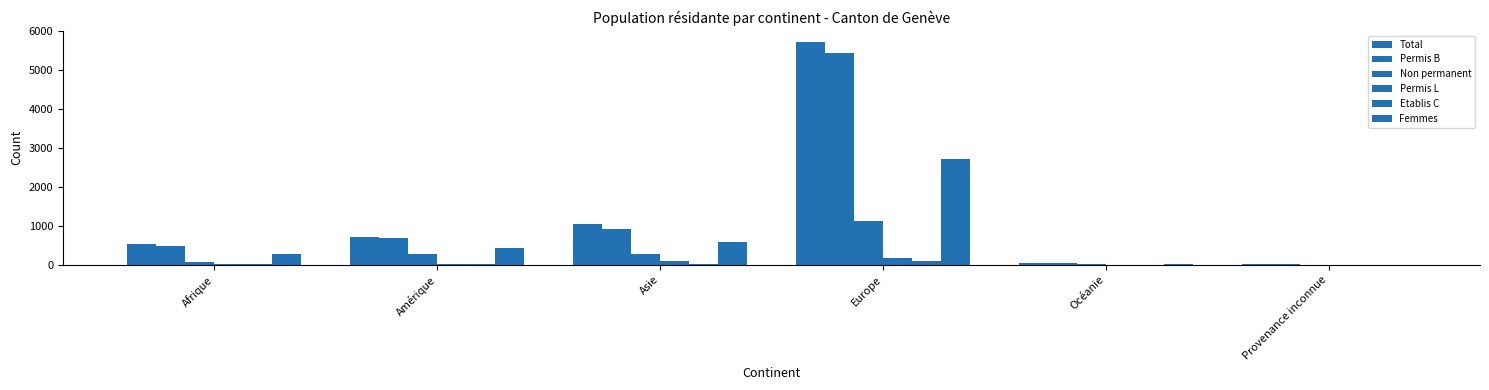

Are the bars grouped side by side (vs. stacked)?

Yes